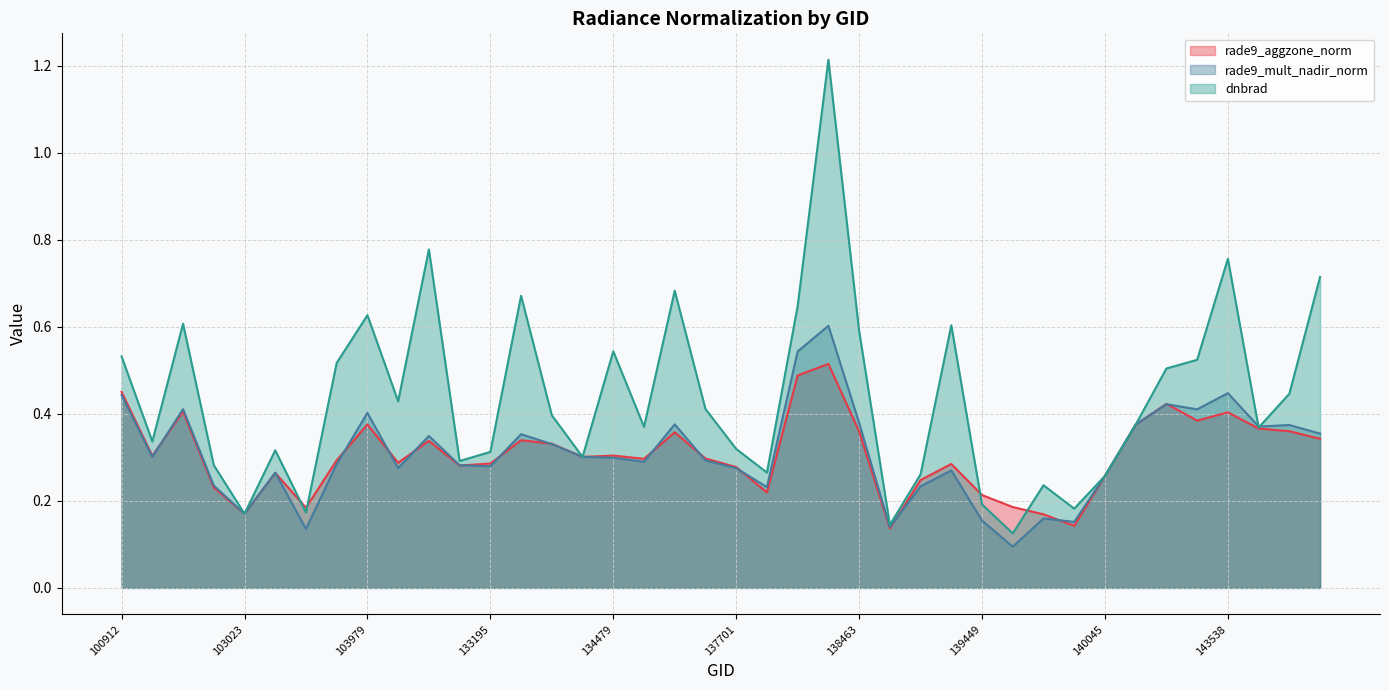

What is the sum of all dnbrad values?

17.5